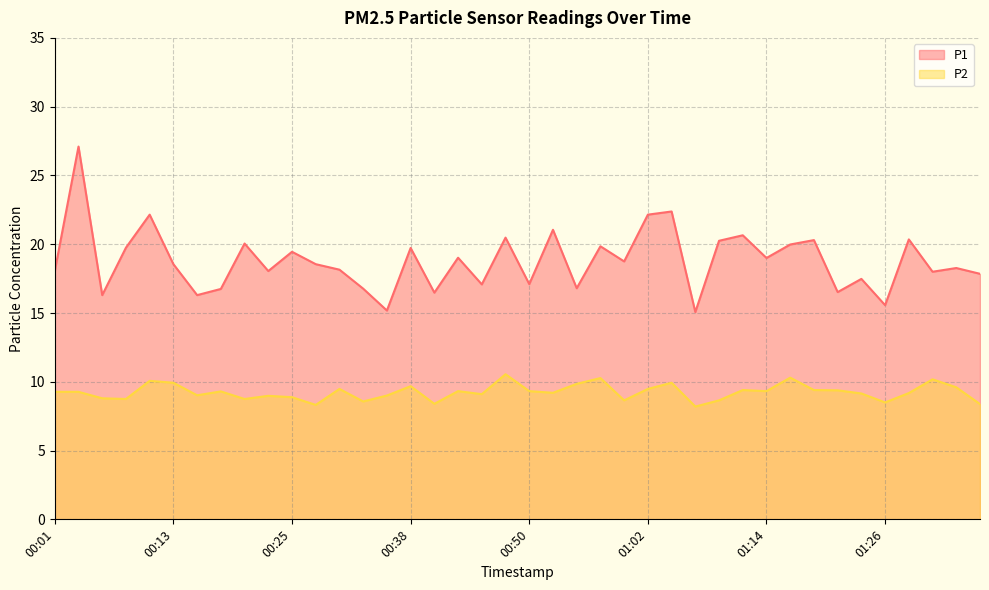

What is the minimum value for P1?

15.1